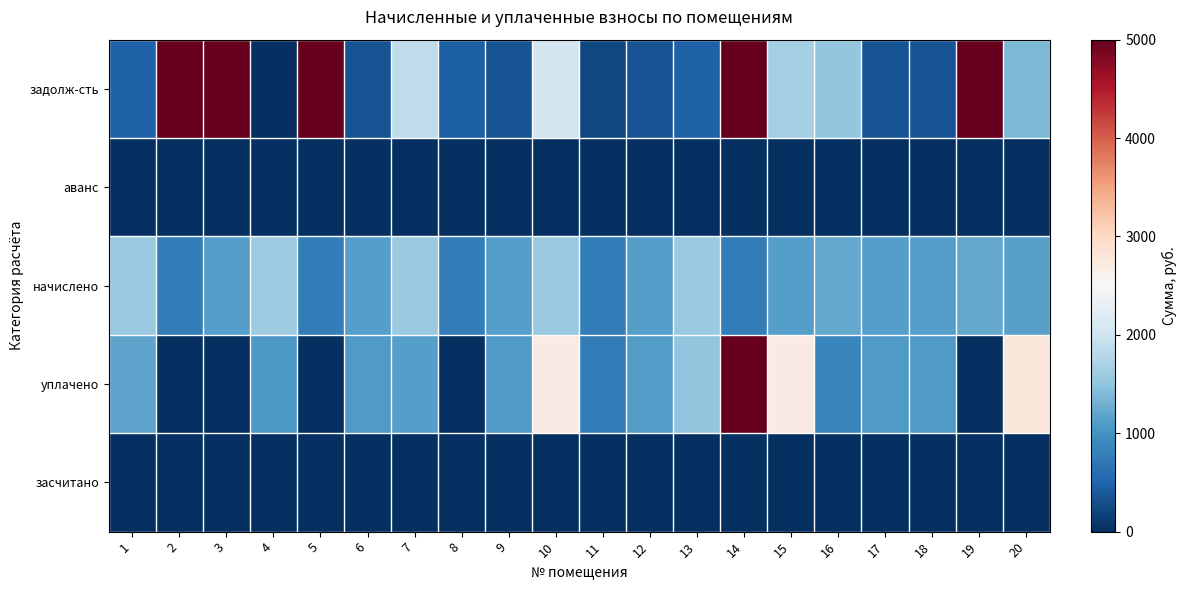

Which series has the largest range (max minus min)?

задолж-сть